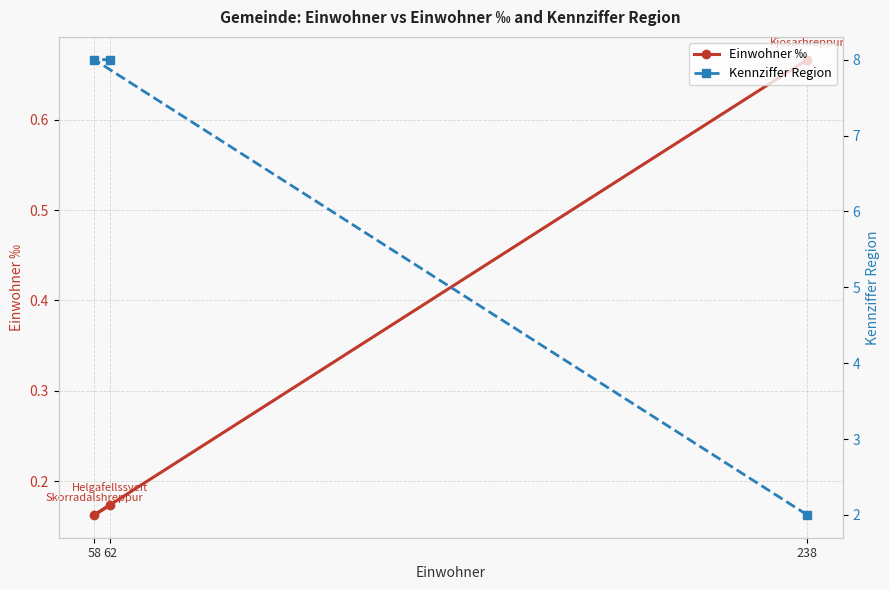

Between 58 and 62, which series saw the biggest shift?

Einwohner ‰